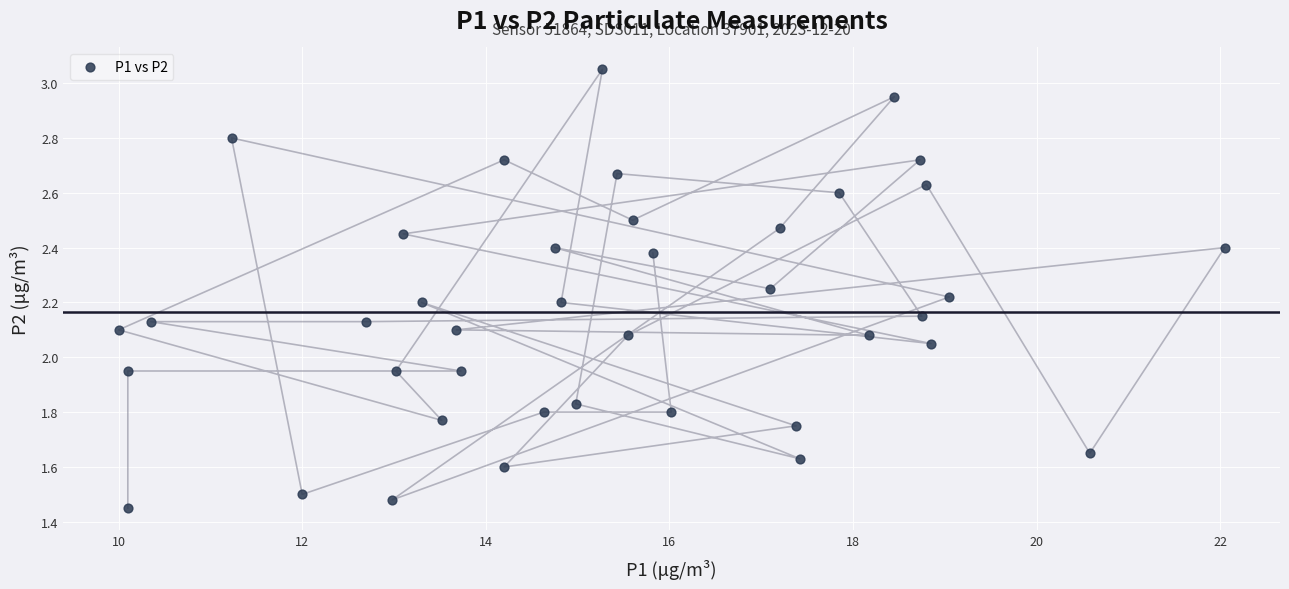

What is the range of X values (max minus min)?

12.1